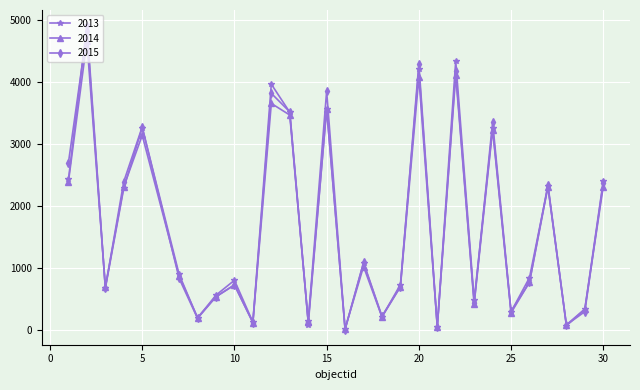

How many data points in 2013 are above 843?

14